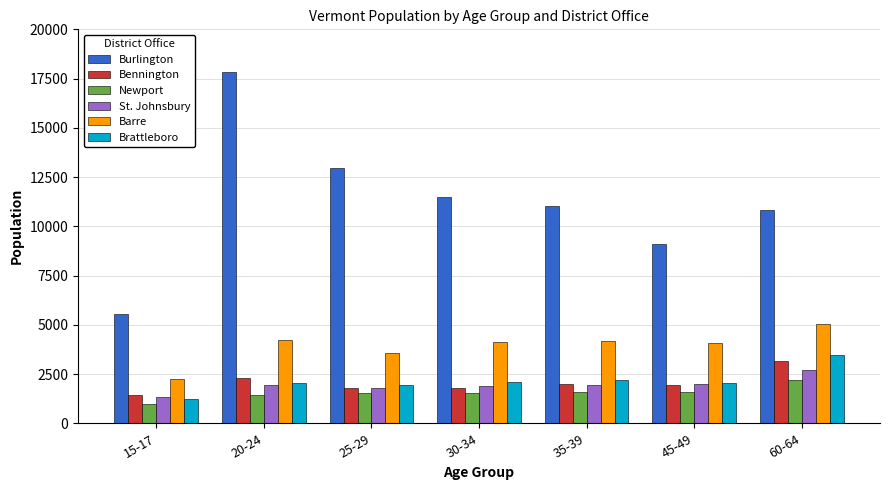

What is the approximate value of Bennington at 30-34, to the nearest 10?

1810